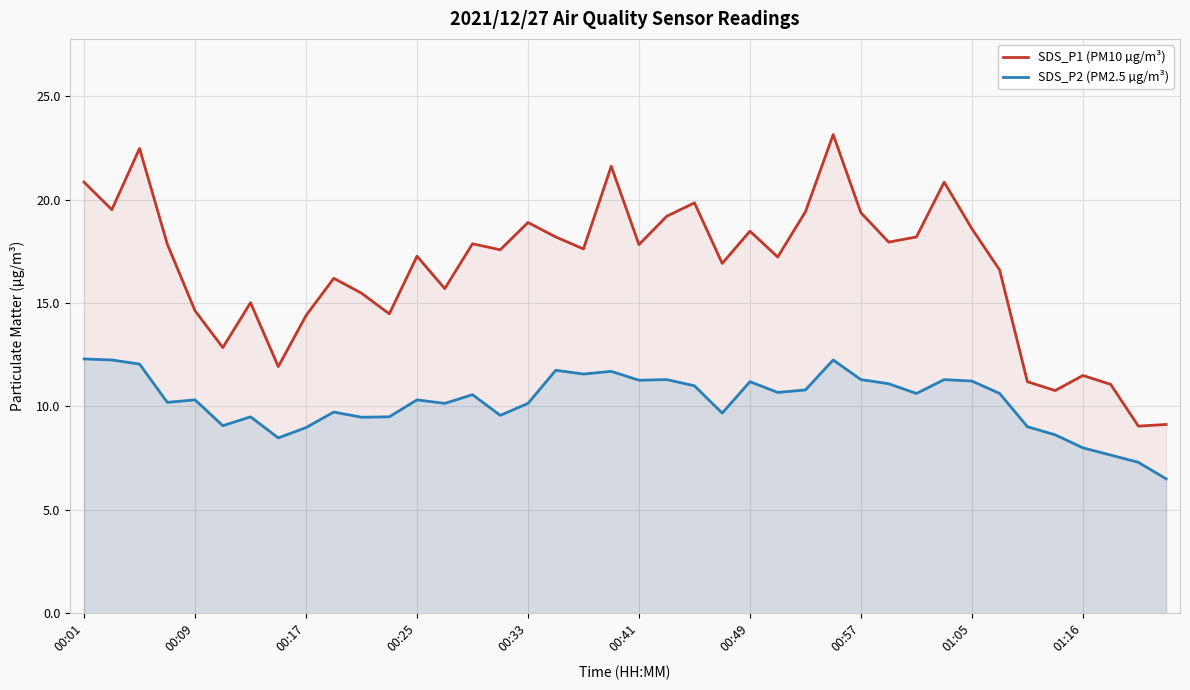

Rank the series by their maximum value, from highest to lowest.

SDS_P1 (PM10 µg/m³), SDS_P2 (PM2.5 µg/m³)